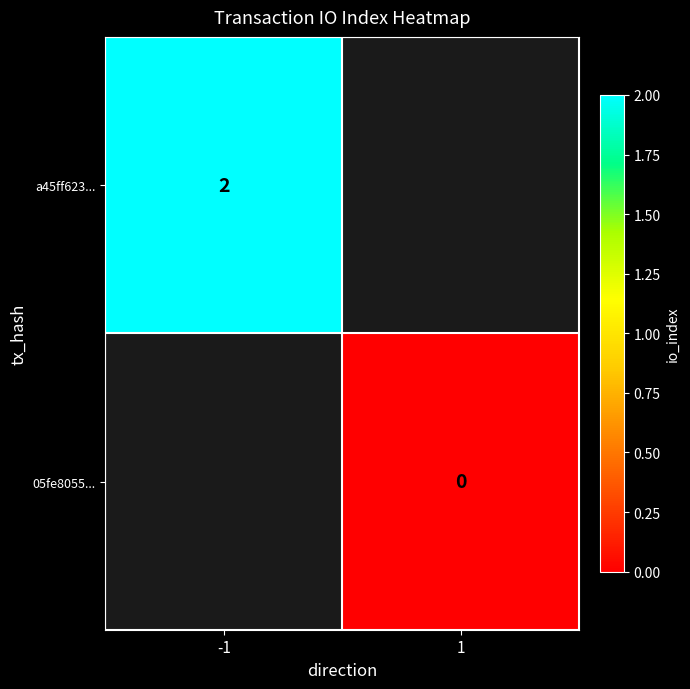

How many series are shown in this chart?

2